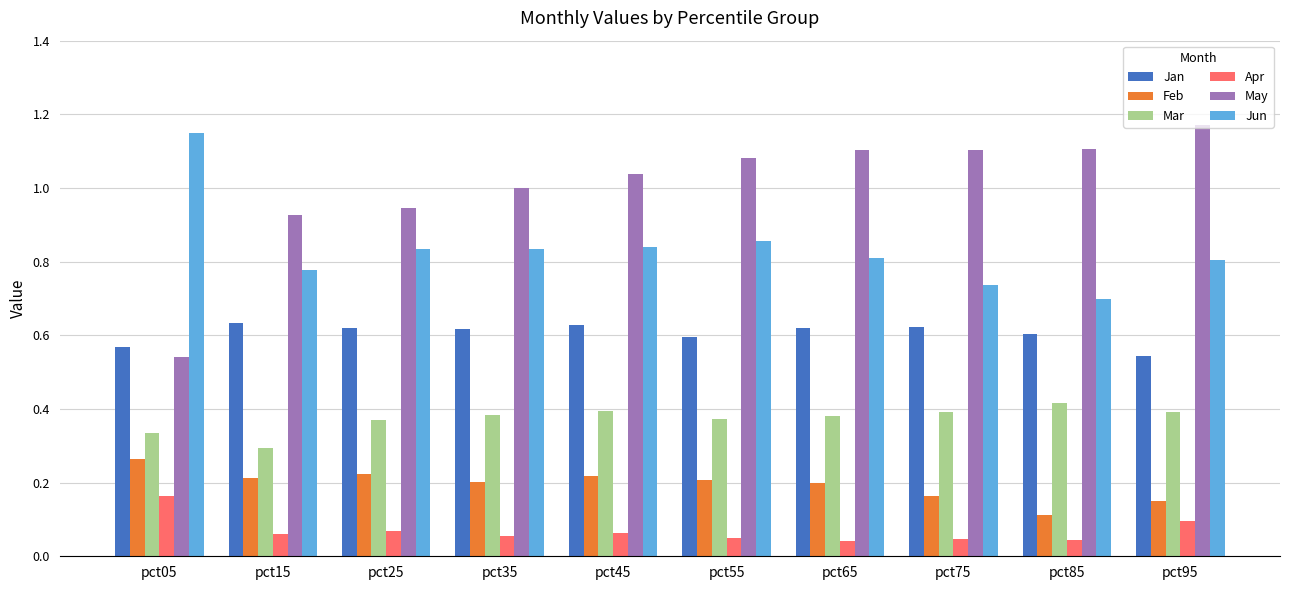

List the series in order of their peak value, lowest first.

Apr, Feb, Mar, Jan, Jun, May